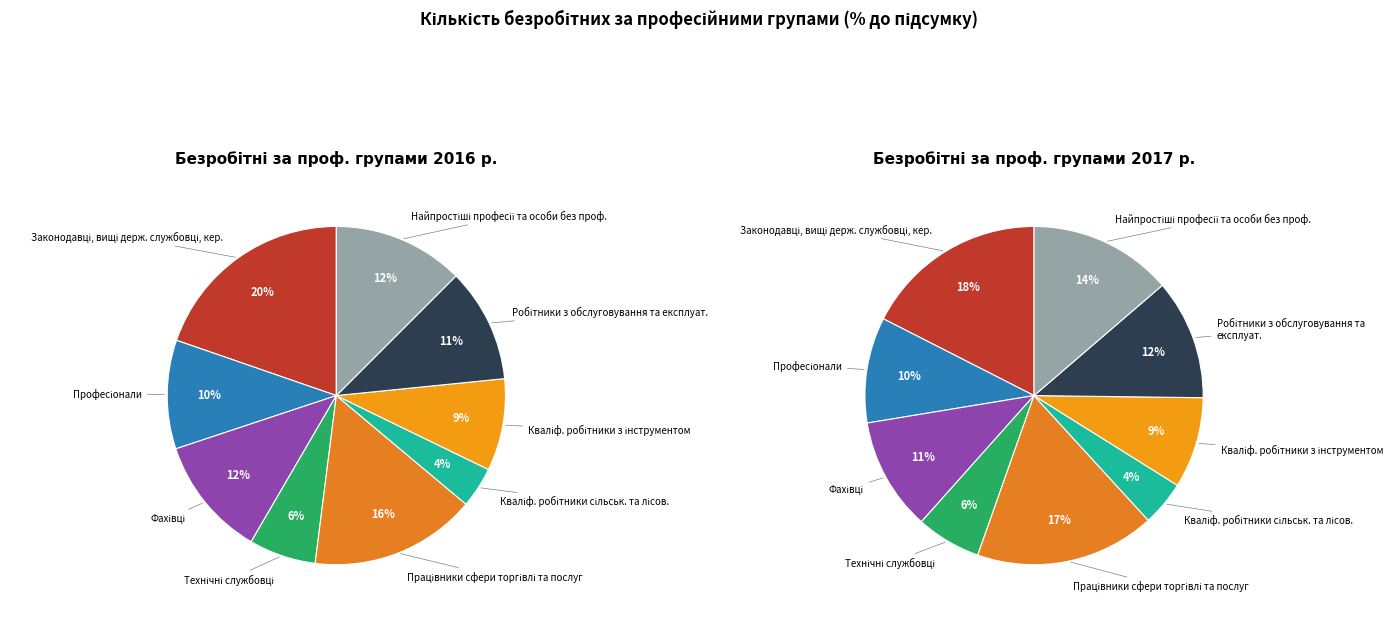

True or false: 2 accounts for 12% of the total.

True